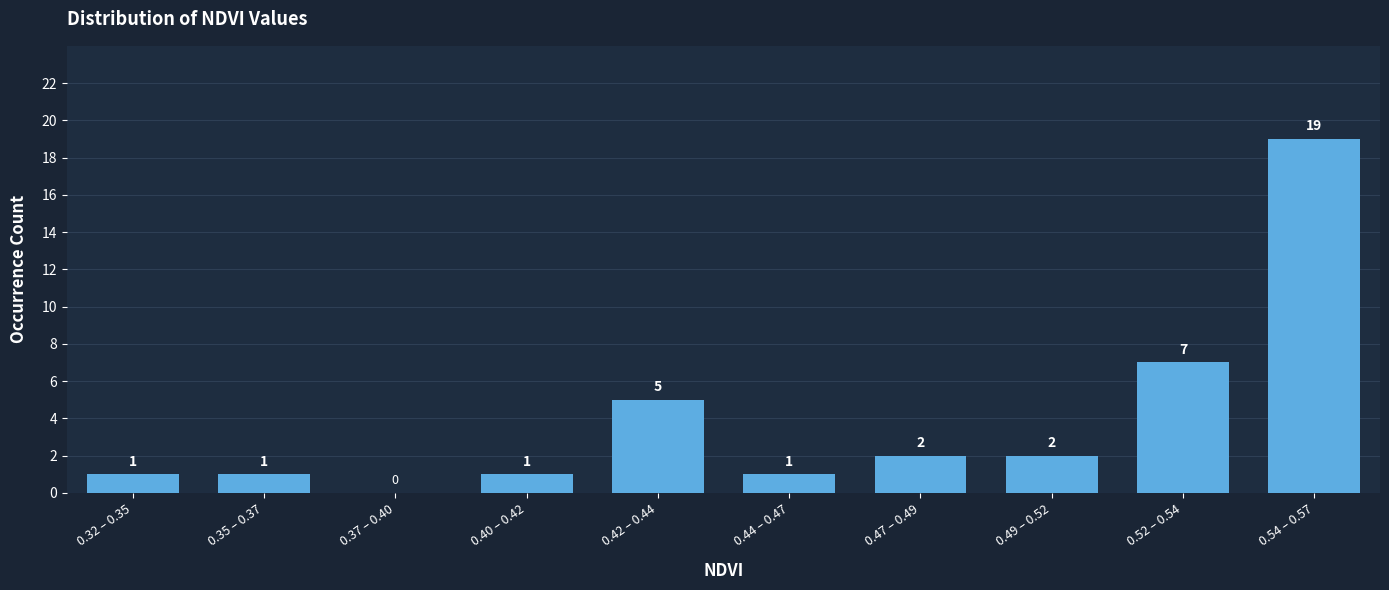

Reading left to right, what are all the values shown in this chart?

0.32 – 0.35=1	0.35 – 0.37=1	0.37 – 0.40=0	0.40 – 0.42=1	0.42 – 0.44=5	0.44 – 0.47=1	0.47 – 0.49=2	0.49 – 0.52=2	0.52 – 0.54=7	0.54 – 0.57=19